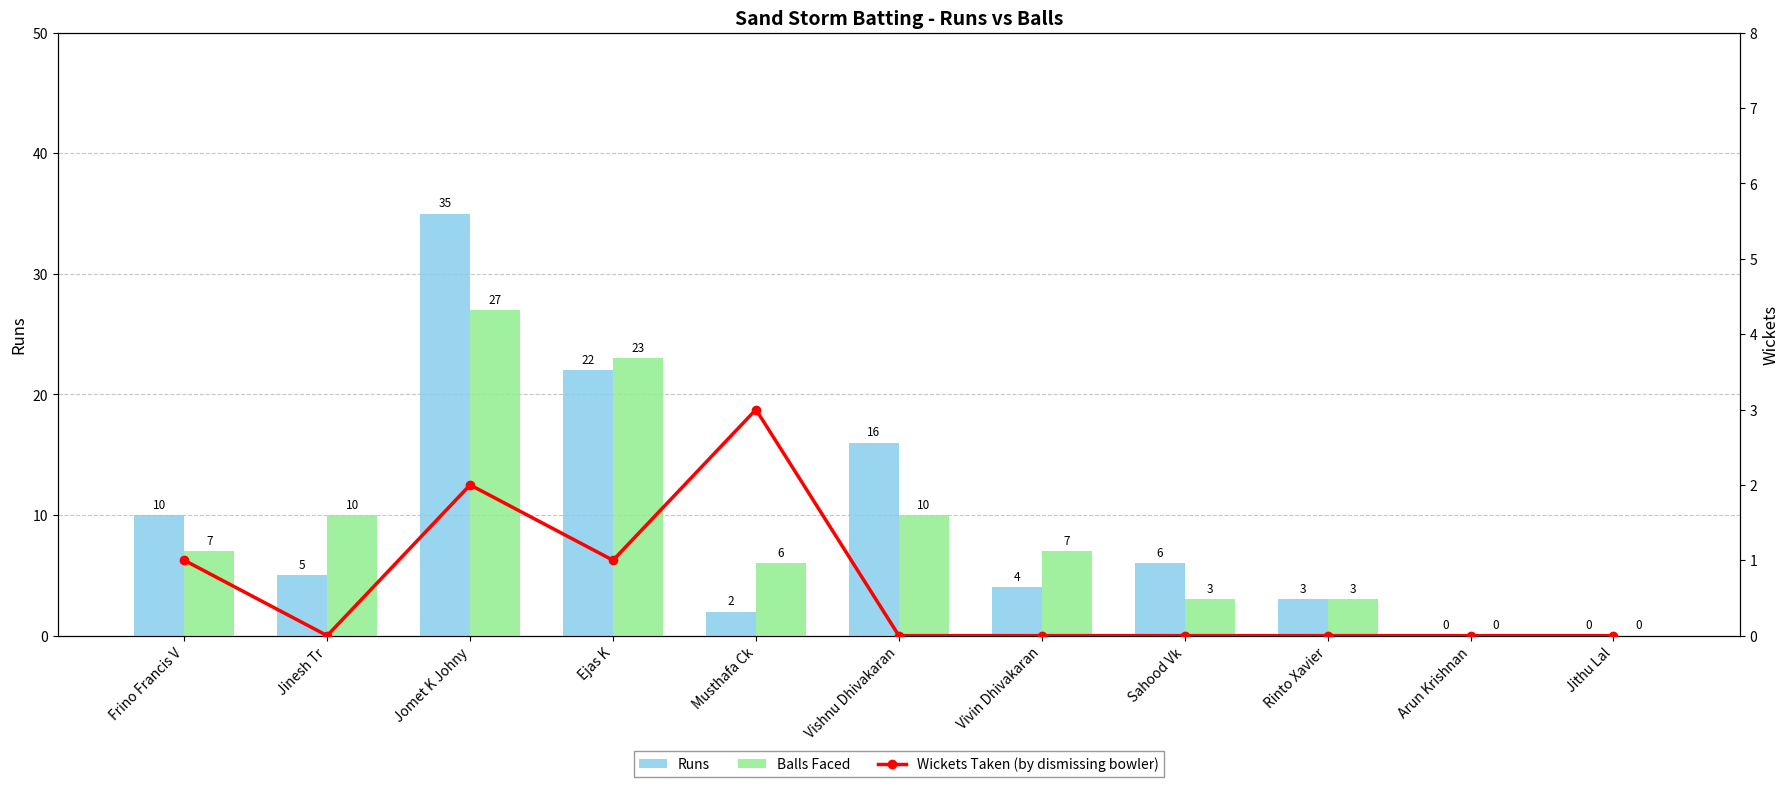

Is it true that Balls Faced equals 6 at Musthafa Ck?

True